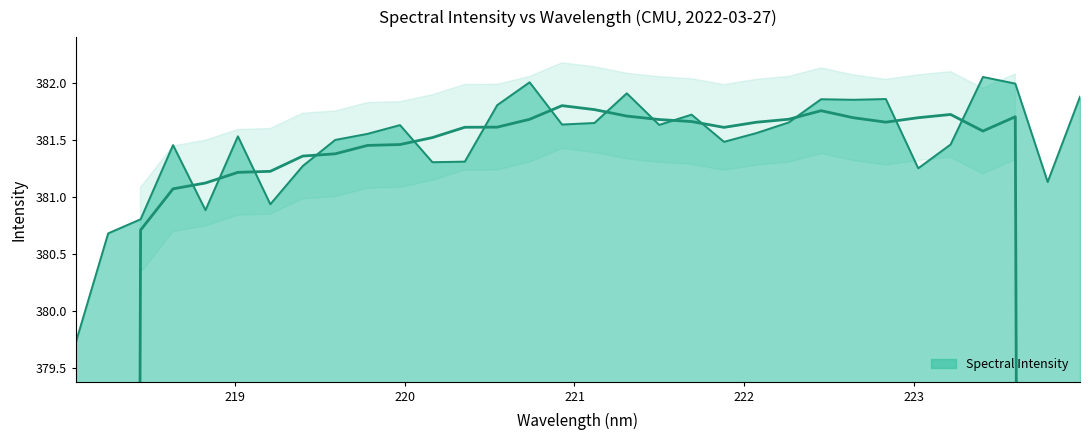

Reading left to right, extract all data points from this chart.

218.0596=379.7	218.2508=380.7	218.442=380.8	218.6332=381.5	218.8244=380.9	219.0156=381.5	219.2067=380.9	219.3979=381.3	219.589=381.5	219.7801=381.6	219.9712=381.6	220.1623=381.3	220.3533=381.3	220.5444=381.8	220.7354=382.0	220.9264=381.6	221.1174=381.6	221.3083=381.9	221.4993=381.6	221.6902=381.7	221.8812=381.5	222.0721=381.6	222.263=381.7	222.4538=381.9	222.6447=381.9	222.8355=381.9	223.0264=381.2	223.2172=381.5	223.408=382.1	223.5987=382.0	223.7895=381.1	223.9802=381.9